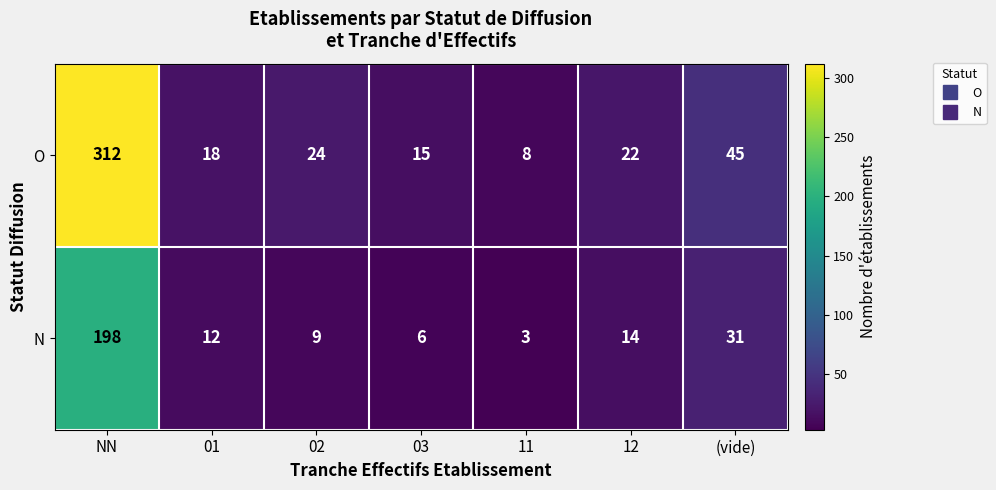

Is it true that N equals 14 at 12?

True